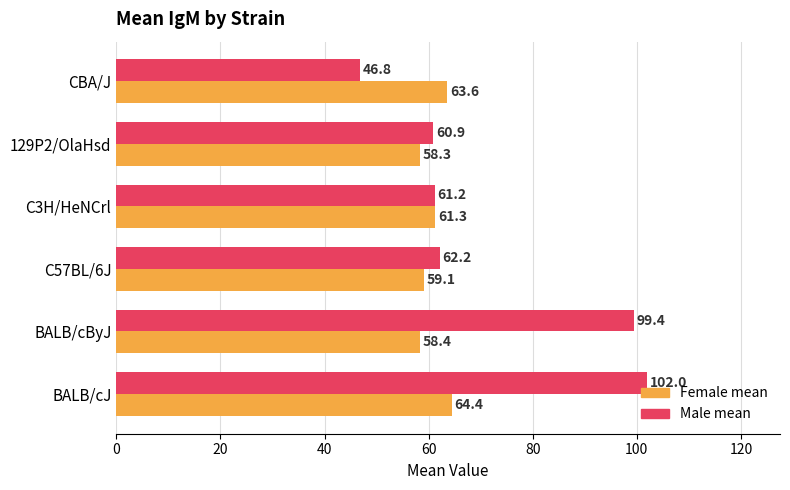

How many series are shown in this chart?

2